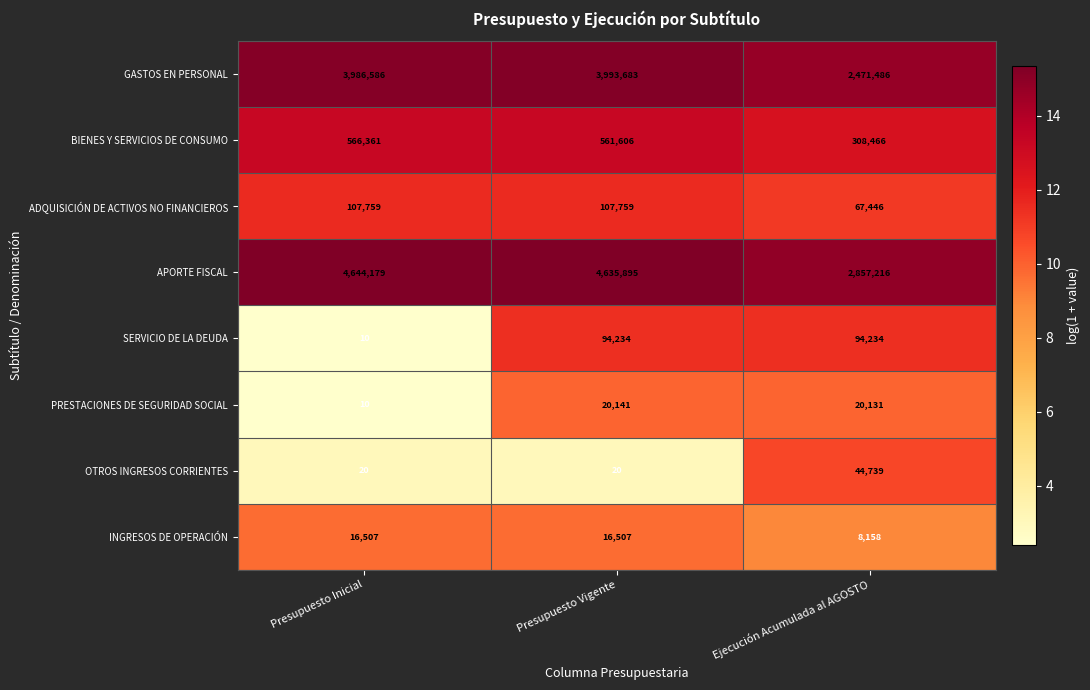

What is the sum of all OTROS INGRESOS CORRIENTES values?

44779